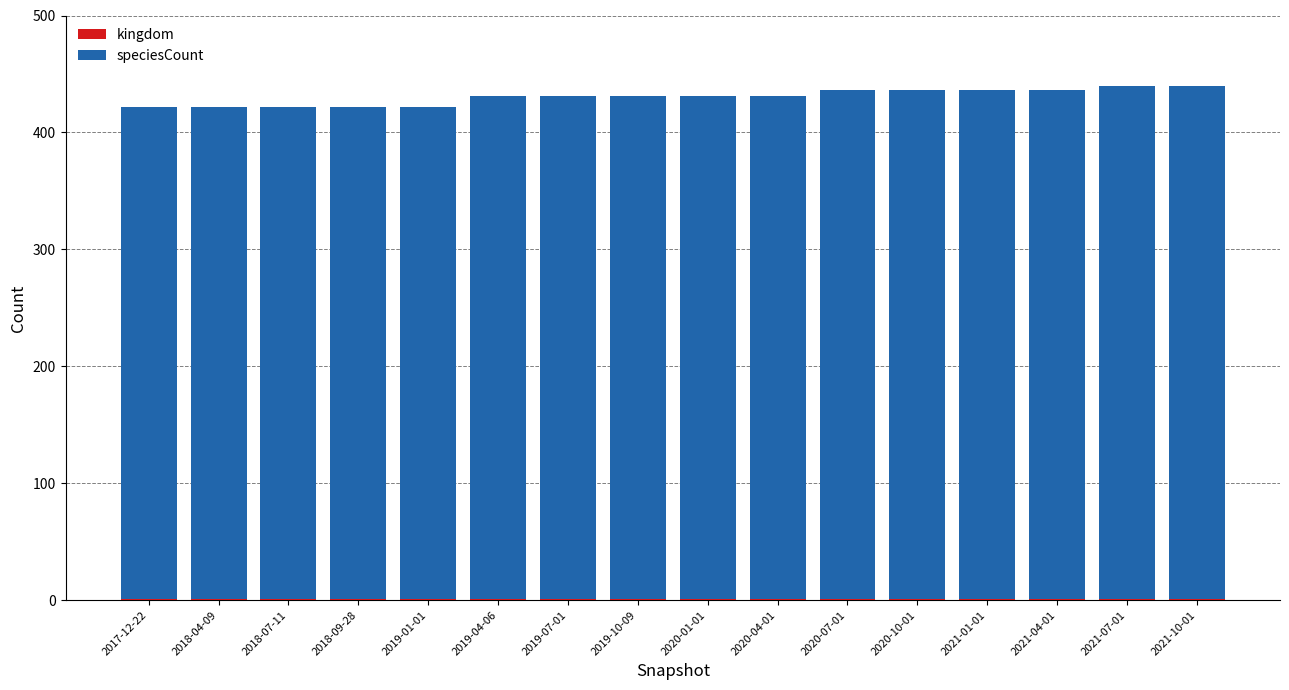

At which category is the sum across all series the highest?

2021-07-01